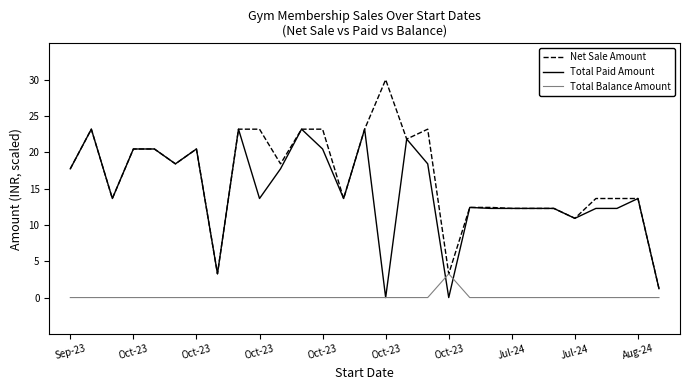

List the series in order of their peak value, lowest first.

Total Balance Amount, Total Paid Amount, Net Sale Amount